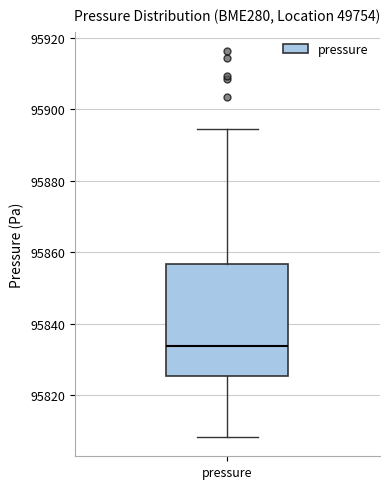

Transcribe this box plot: give where the median line is, the range the box spans, and where the two whiskers end, as read against the y-axis. The values are not printed on the chart, so give them approximately, as read against the axis.

median 95834, box 95826 to 95856, whiskers 95808 to 95894